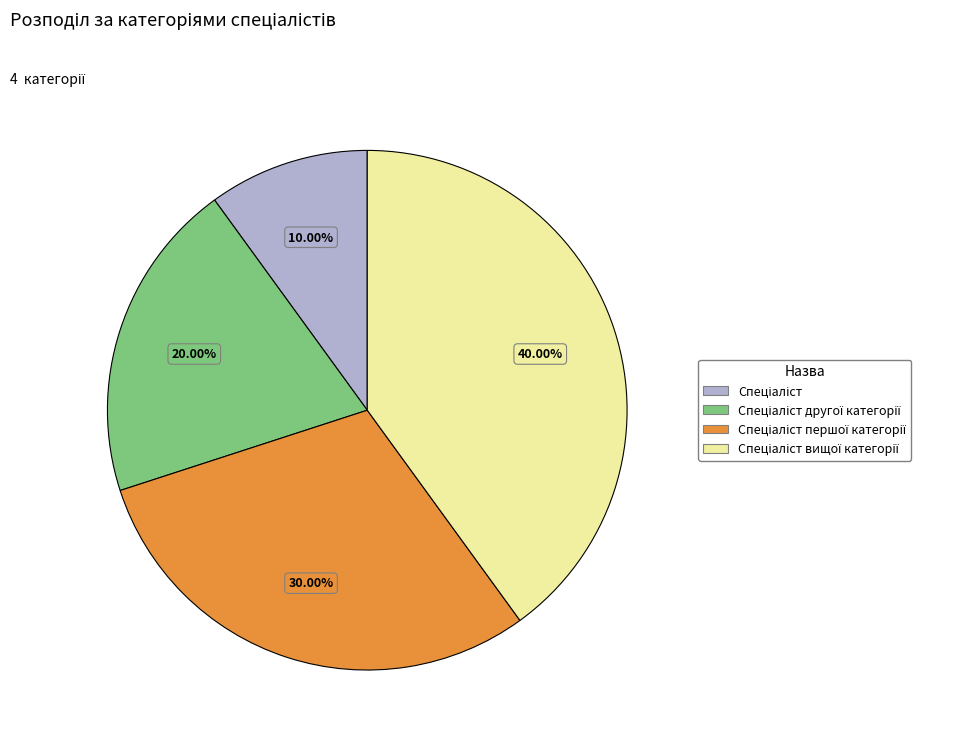

Does any single category account for the majority?

No